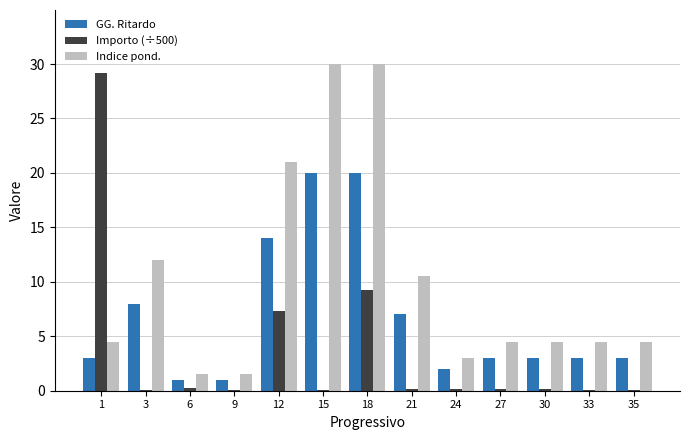

What is the maximum value for GG. Ritardo?

20.0